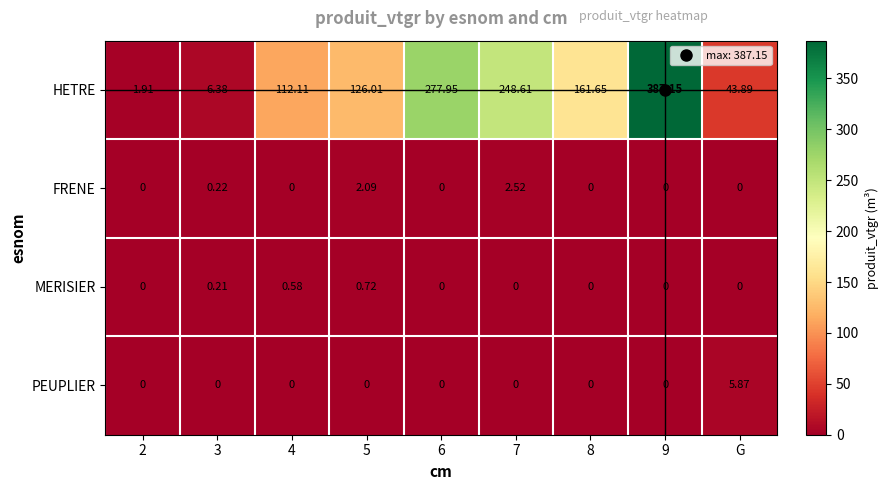

How many distinct data groups are displayed?

4